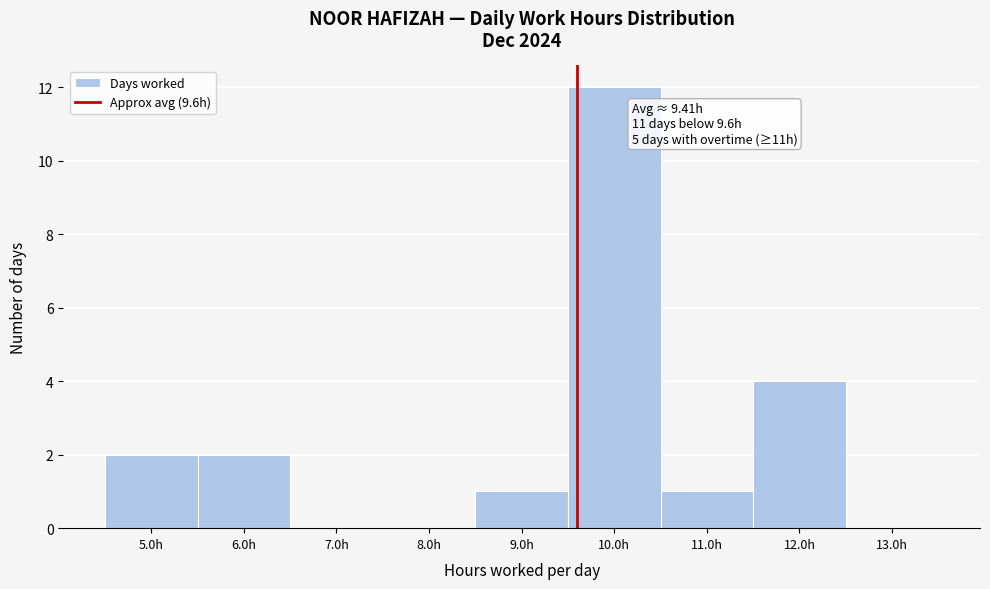

Which range on the x-axis has the tallest bar?

9.5 to 10.5